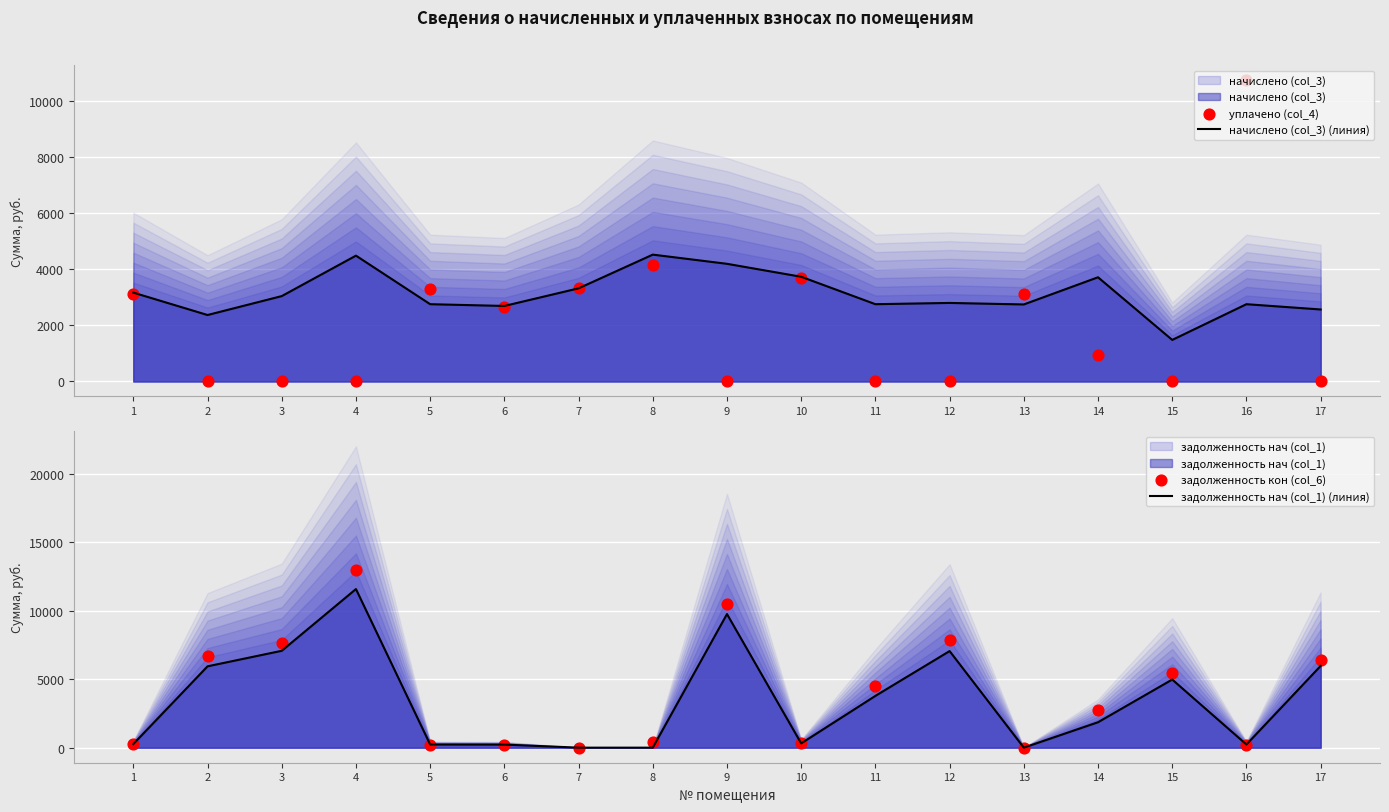

Which series reaches the maximum Y coordinate?

задолженность кон (col_6)